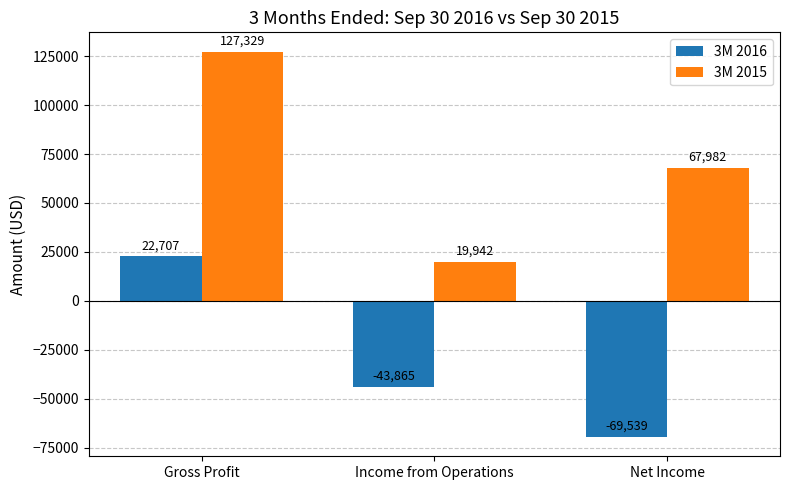

The value of 3M 2015 at Gross Profit is 182720. True or false?

False